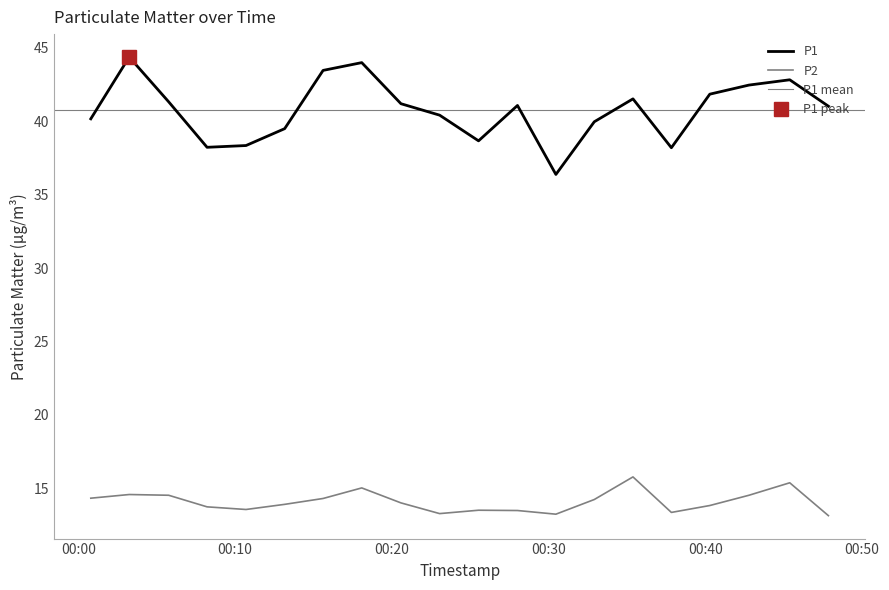

What is the smallest value displayed?

13.1